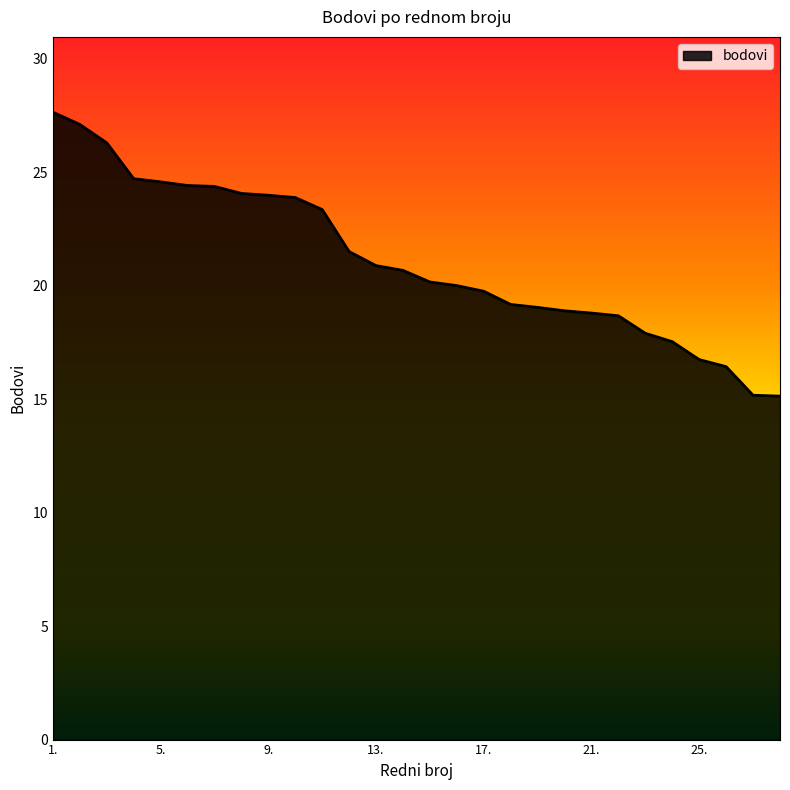

What is the difference between the maximum and minimum values?

12.5